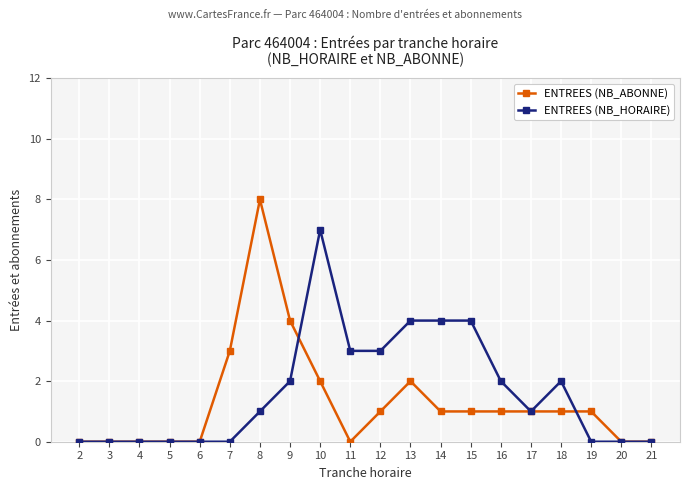

Is the value of ENTREES (NB_HORAIRE) at 7 greater than the value of ENTREES (NB_ABONNE) at 13?

No